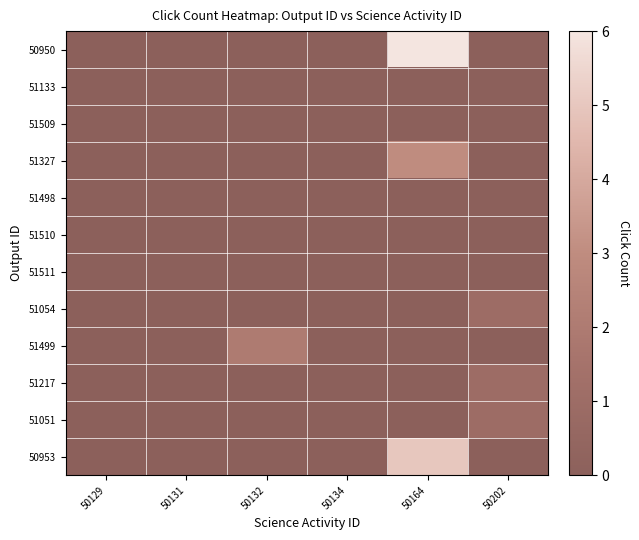

At which category is the sum across all series the highest?

50164